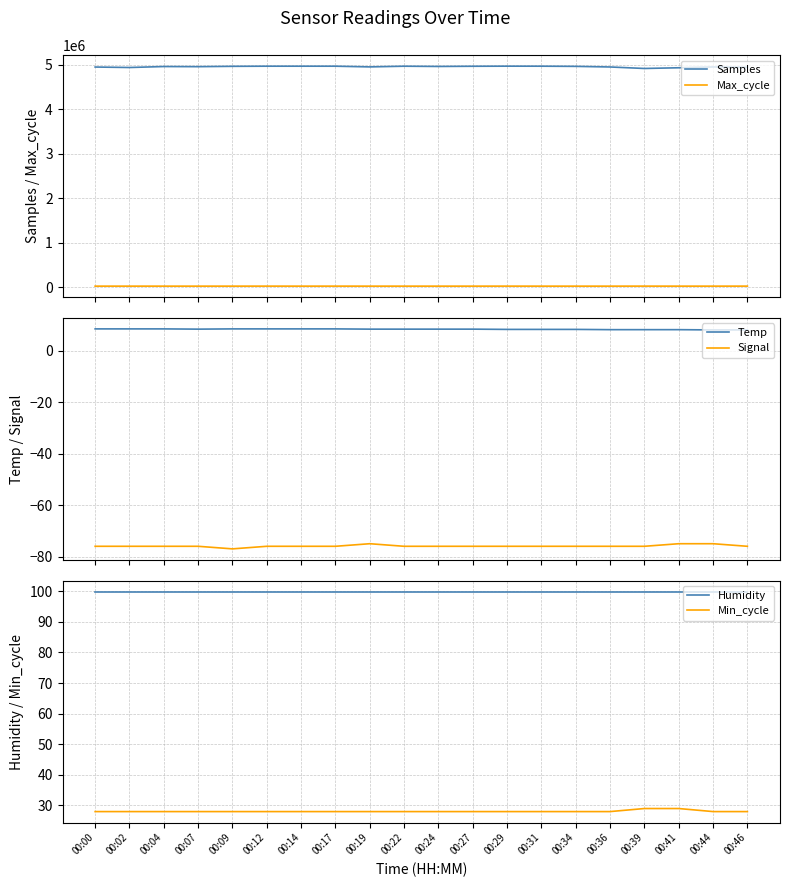

What is the sum of all Samples values?

99159056